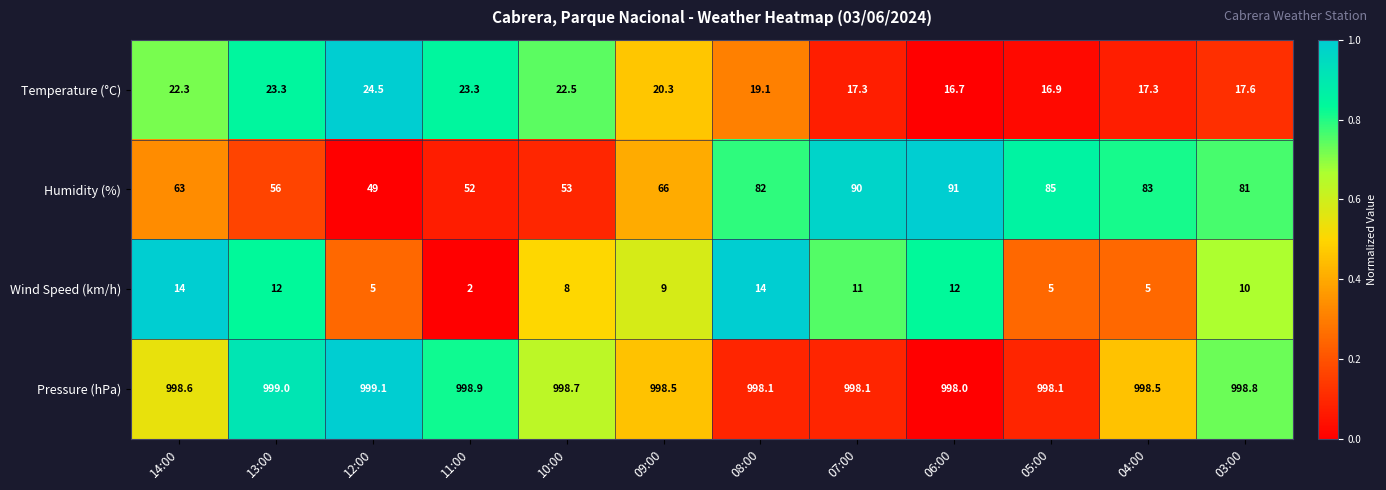

At which label does Wind Speed (km/h) first exceed 10?

14:00